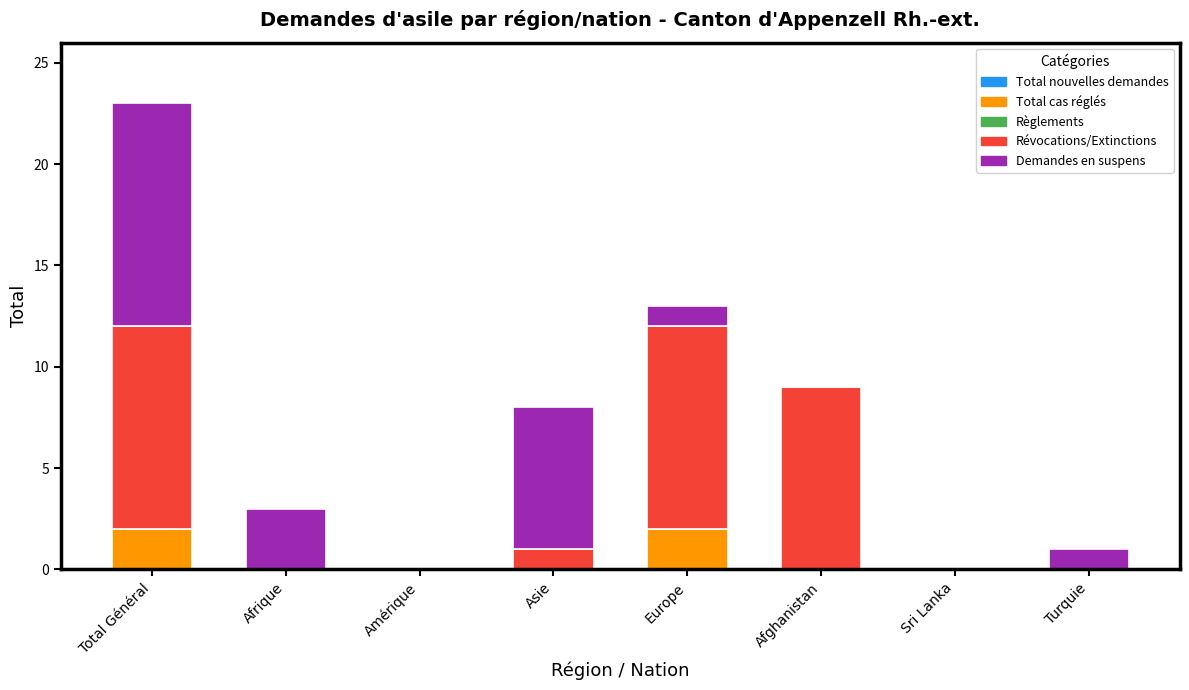

The value of Total cas réglés at Total Général is 2. True or false?

True